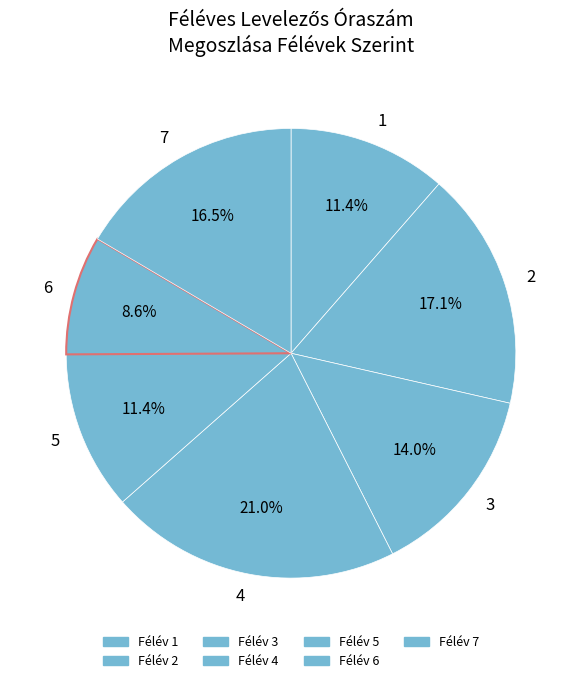

How much of the chart is everything except 2?

82.9%